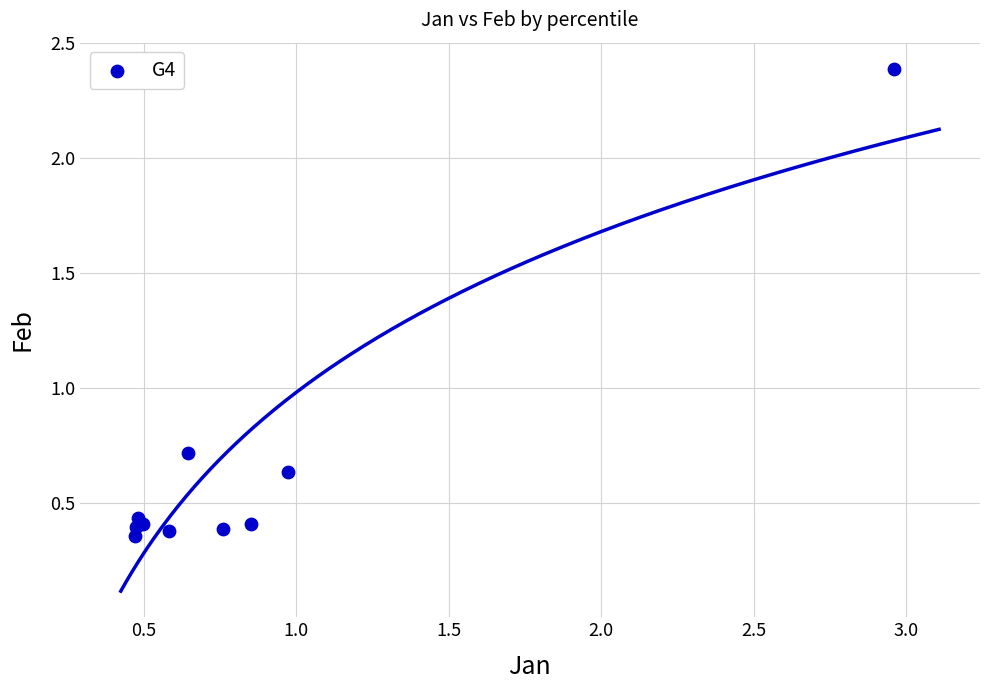

What Y value in the scatter plot is closest to 1?

0.7